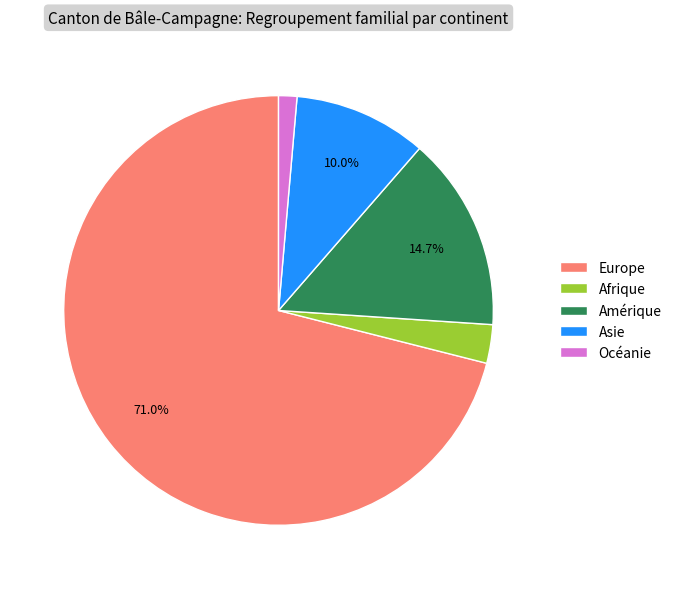

Is there a majority slice in this chart?

Yes